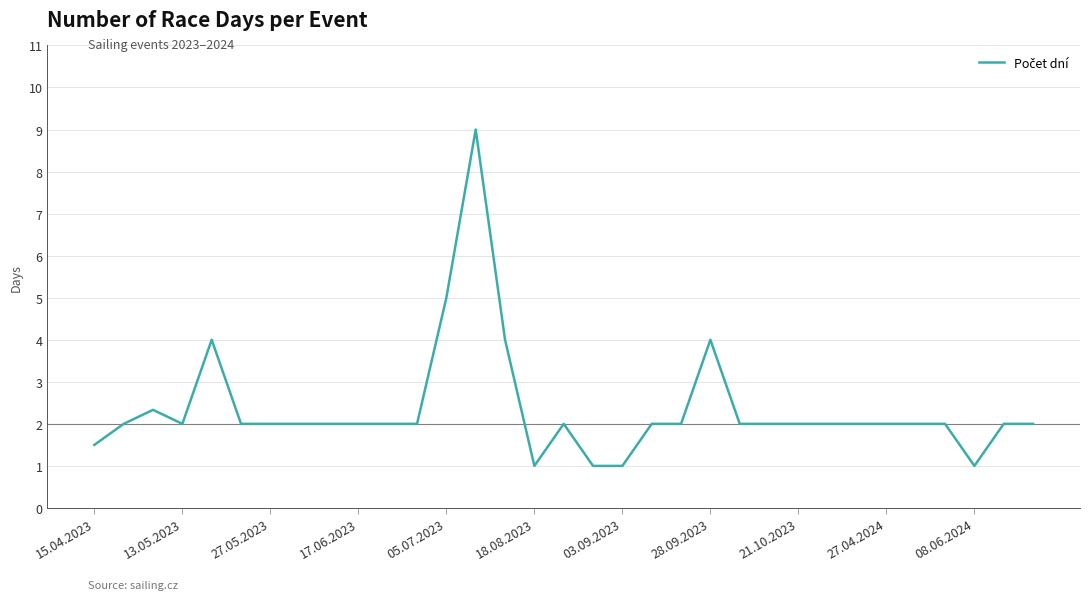

What is the maximum value shown in the chart?

9.0